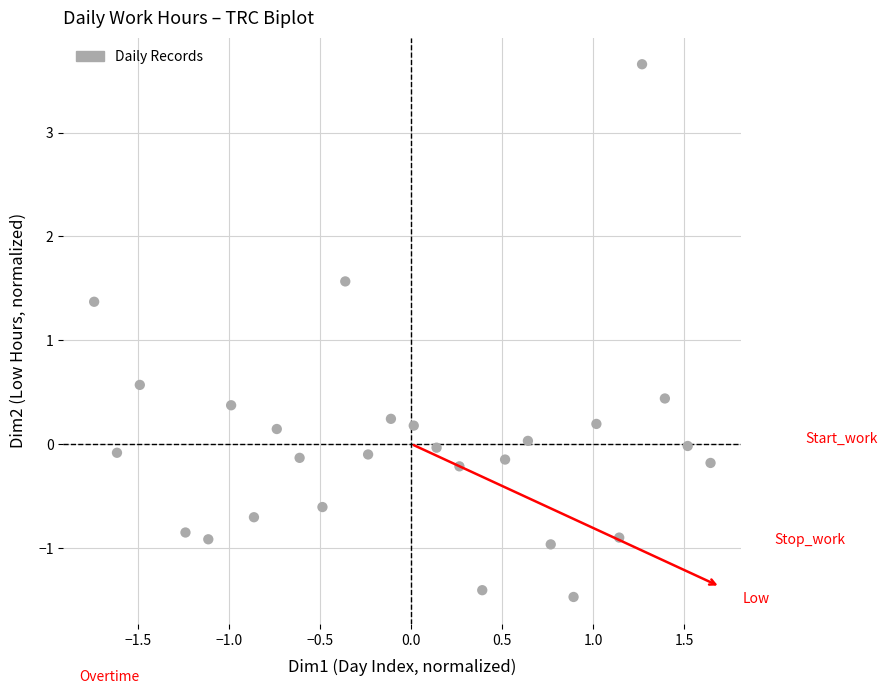

What is the range of X values (max minus min)?

3.4